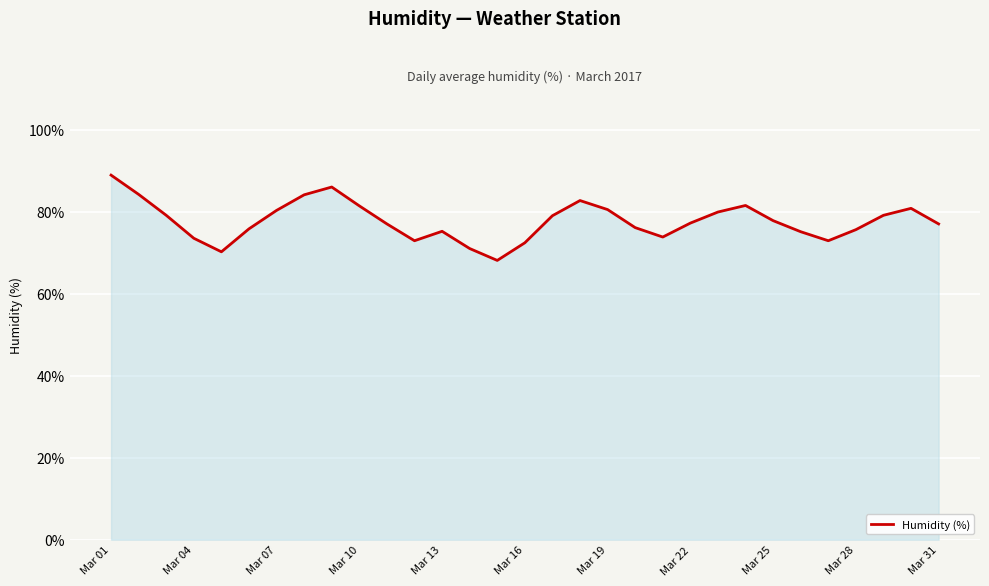

What is the minimum value shown in the chart?

68.1